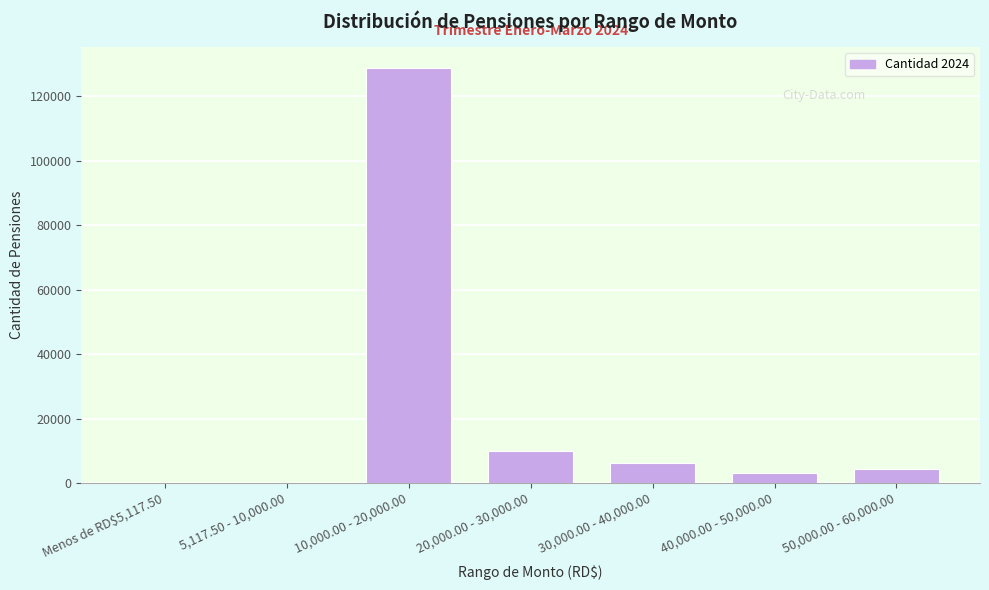

Which category has the highest value across all series?

10,000.00 - 20,000.00